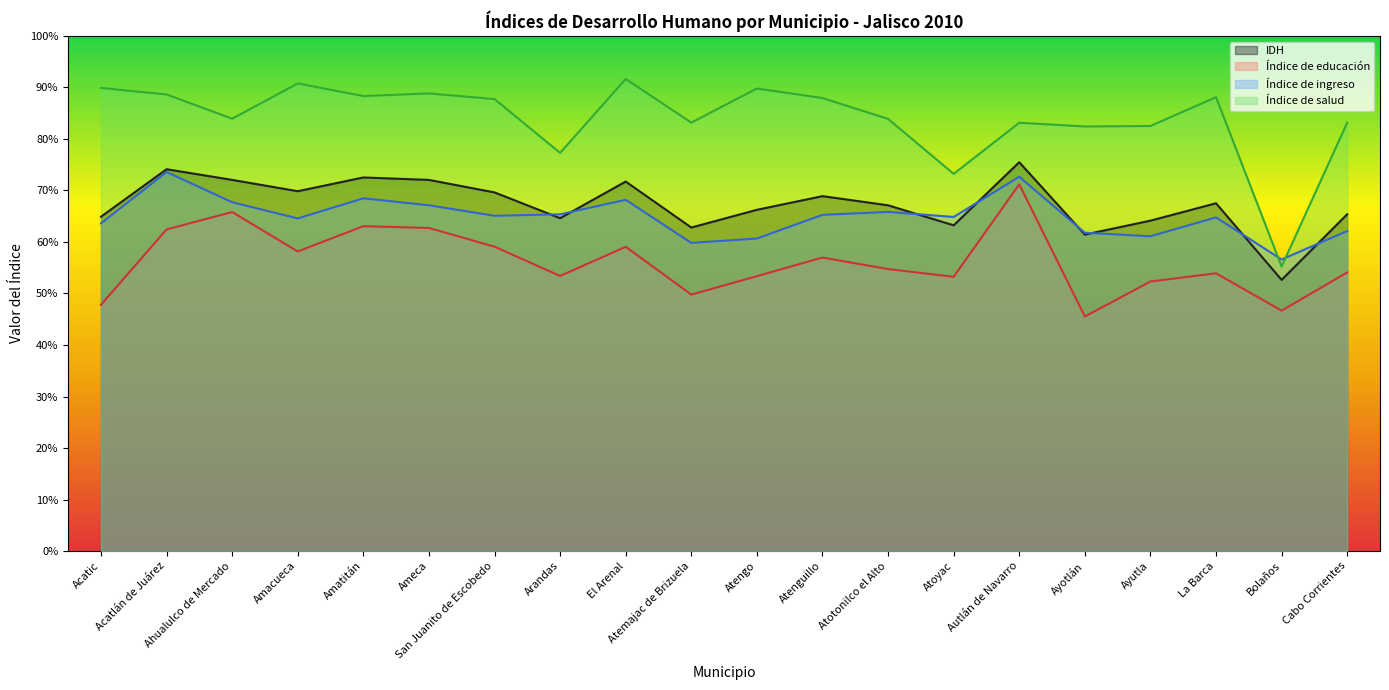

Is it true that Índice de ingreso equals 0.1 at Bolaños?

False